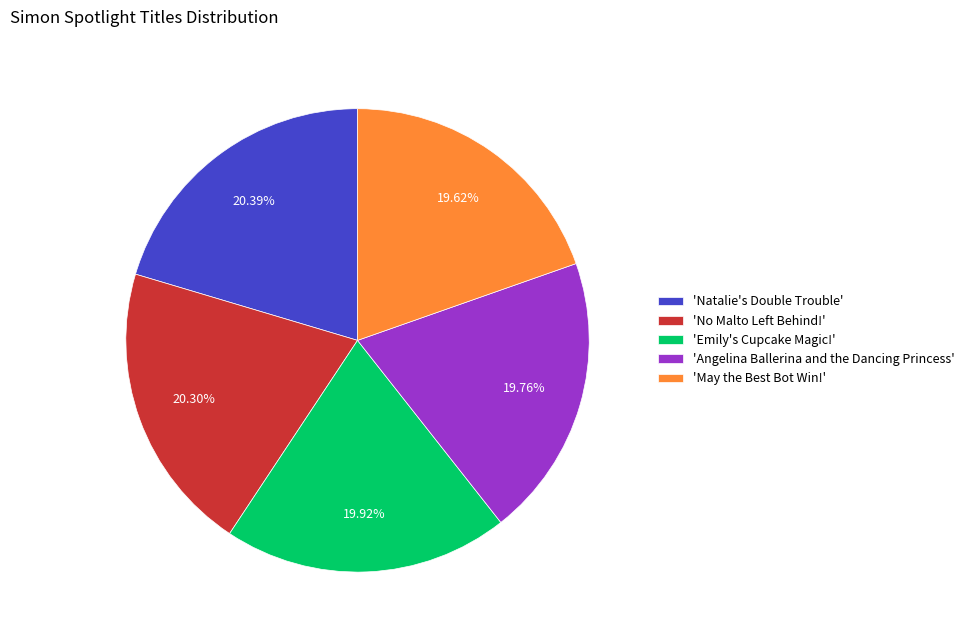

Is there any slice that represents more than half of the pie?

No